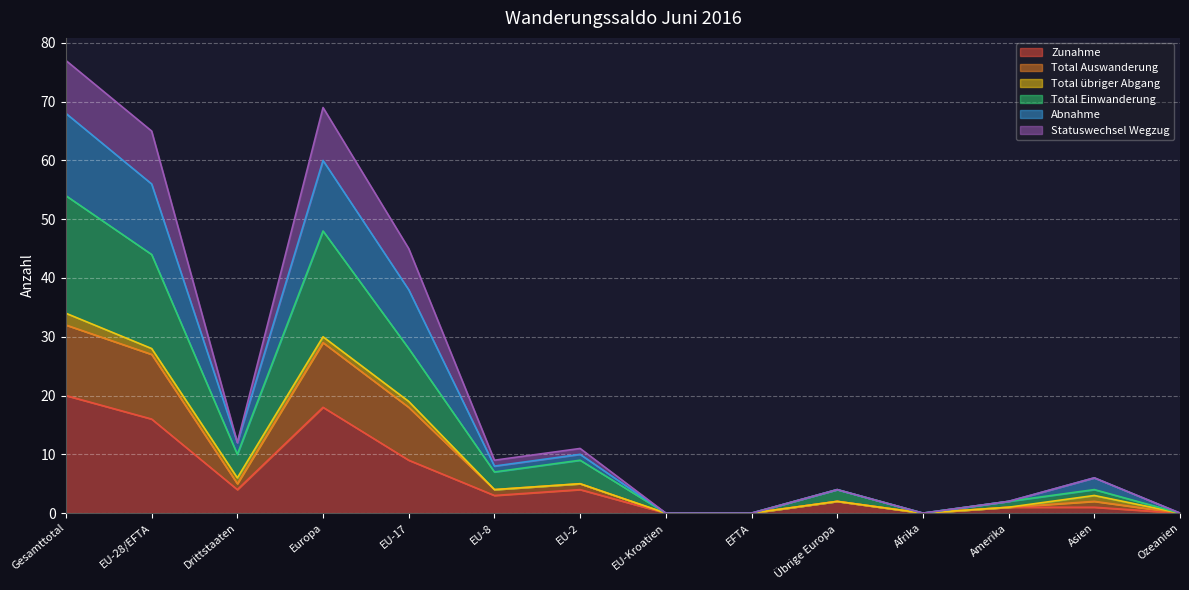

Does the chart display data point markers on the line(s)?

No